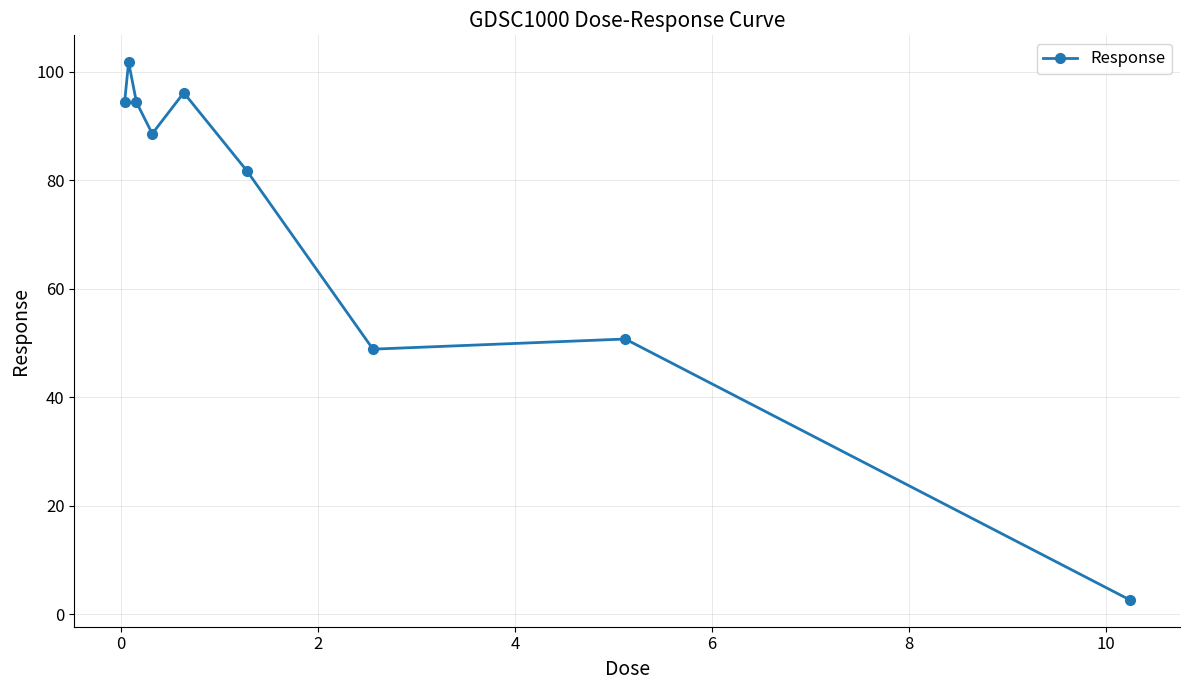

What is the value of the 7th point from the left?

48.8